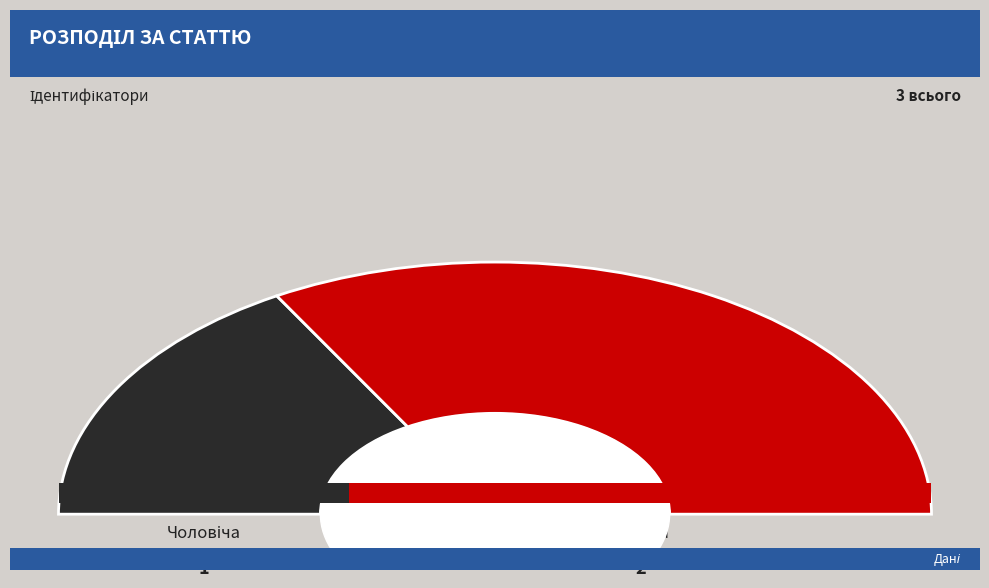

Combined, what portion of the pie is Чоловіча and Жіноча?

100.0%